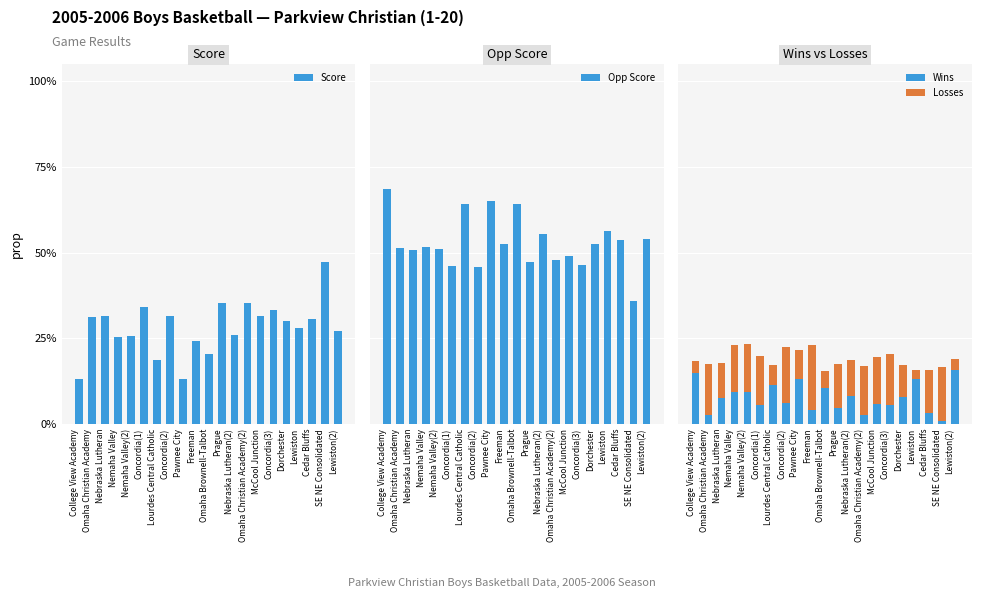

Is it true that Score equals 0.2 at Lourdes Central Catholic?

True